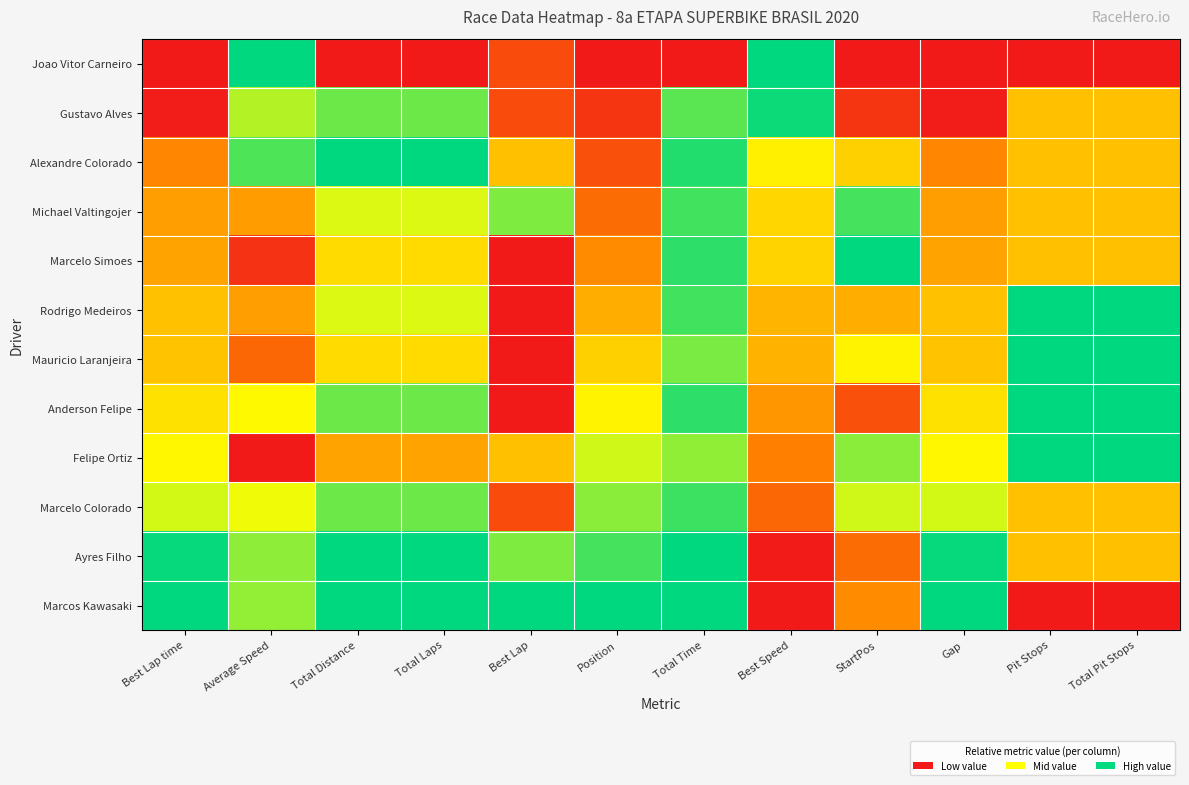

Reading left to right, transcribe all the data shown in this chart.

Joao Vitor Carneiro: Best Lap time=0.0	Average Speed=1.0	Total Distance=0.0	Total Laps=0.0	Best Lap=0.2	Position=0.0	Total Time=0.0	Best Speed=1.0	StartPos=0.0	Gap=0.0	Pit Stops=0.0	Total Pit Stops=0.0
Gustavo Alves: Best Lap time=0.0	Average Speed=0.8	Total Distance=0.9	Total Laps=0.9	Best Lap=0.2	Position=0.1	Total Time=0.9	Best Speed=1.0	StartPos=0.1	Gap=0.0	Pit Stops=0.5	Total Pit Stops=0.5
Alexandre Colorado: Best Lap time=0.4	Average Speed=0.9	Total Distance=1.0	Total Laps=1.0	Best Lap=0.5	Position=0.2	Total Time=1.0	Best Speed=0.6	StartPos=0.5	Gap=0.4	Pit Stops=0.5	Total Pit Stops=0.5
Michael Valtingojer: Best Lap time=0.4	Average Speed=0.4	Total Distance=0.7	Total Laps=0.7	Best Lap=0.8	Position=0.3	Total Time=0.9	Best Speed=0.6	StartPos=0.9	Gap=0.4	Pit Stops=0.5	Total Pit Stops=0.5
Marcelo Simoes: Best Lap time=0.4	Average Speed=0.1	Total Distance=0.6	Total Laps=0.6	Best Lap=0.0	Position=0.4	Total Time=0.9	Best Speed=0.6	StartPos=1.0	Gap=0.4	Pit Stops=0.5	Total Pit Stops=0.5
Rodrigo Medeiros: Best Lap time=0.5	Average Speed=0.4	Total Distance=0.7	Total Laps=0.7	Best Lap=0.0	Position=0.5	Total Time=0.9	Best Speed=0.5	StartPos=0.5	Gap=0.5	Pit Stops=1.0	Total Pit Stops=1.0
Mauricio Laranjeira: Best Lap time=0.5	Average Speed=0.3	Total Distance=0.6	Total Laps=0.6	Best Lap=0.0	Position=0.5	Total Time=0.8	Best Speed=0.5	StartPos=0.6	Gap=0.5	Pit Stops=1.0	Total Pit Stops=1.0
Anderson Felipe: Best Lap time=0.6	Average Speed=0.6	Total Distance=0.9	Total Laps=0.9	Best Lap=0.0	Position=0.6	Total Time=0.9	Best Speed=0.4	StartPos=0.2	Gap=0.6	Pit Stops=1.0	Total Pit Stops=1.0
Felipe Ortiz: Best Lap time=0.6	Average Speed=0.0	Total Distance=0.4	Total Laps=0.4	Best Lap=0.5	Position=0.7	Total Time=0.8	Best Speed=0.3	StartPos=0.8	Gap=0.6	Pit Stops=1.0	Total Pit Stops=1.0
Marcelo Colorado: Best Lap time=0.7	Average Speed=0.7	Total Distance=0.9	Total Laps=0.9	Best Lap=0.2	Position=0.8	Total Time=0.9	Best Speed=0.3	StartPos=0.7	Gap=0.7	Pit Stops=0.5	Total Pit Stops=0.5
Ayres Filho: Best Lap time=1.0	Average Speed=0.8	Total Distance=1.0	Total Laps=1.0	Best Lap=0.8	Position=0.9	Total Time=1.0	Best Speed=0.0	StartPos=0.3	Gap=1.0	Pit Stops=0.5	Total Pit Stops=0.5
Marcos Kawasaki: Best Lap time=1.0	Average Speed=0.8	Total Distance=1.0	Total Laps=1.0	Best Lap=1.0	Position=1.0	Total Time=1.0	Best Speed=0.0	StartPos=0.4	Gap=1.0	Pit Stops=0.0	Total Pit Stops=0.0